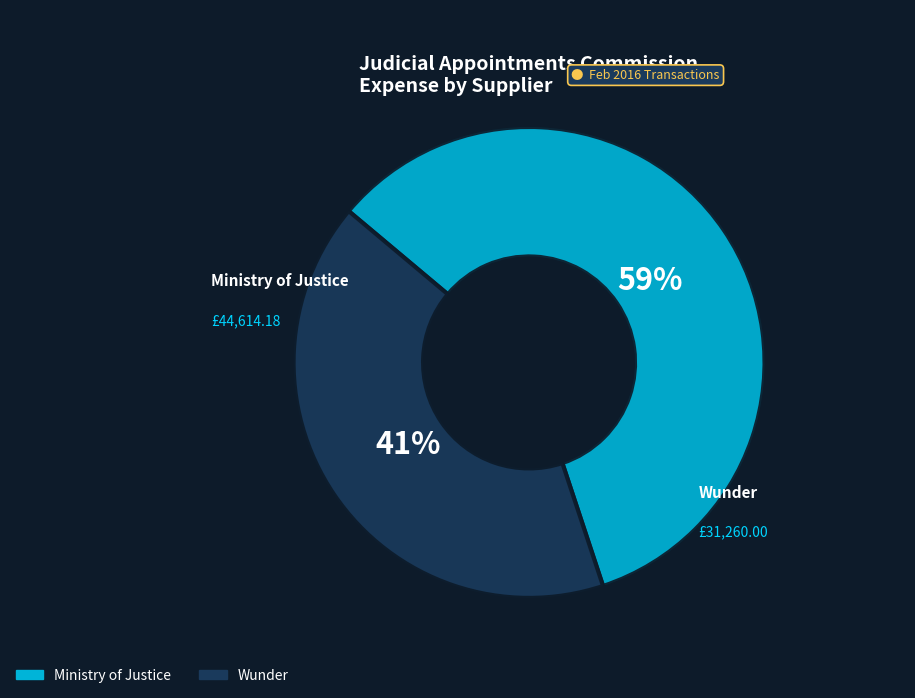

What is the total percentage of Ministry of Justice and Wunder?

100.0%